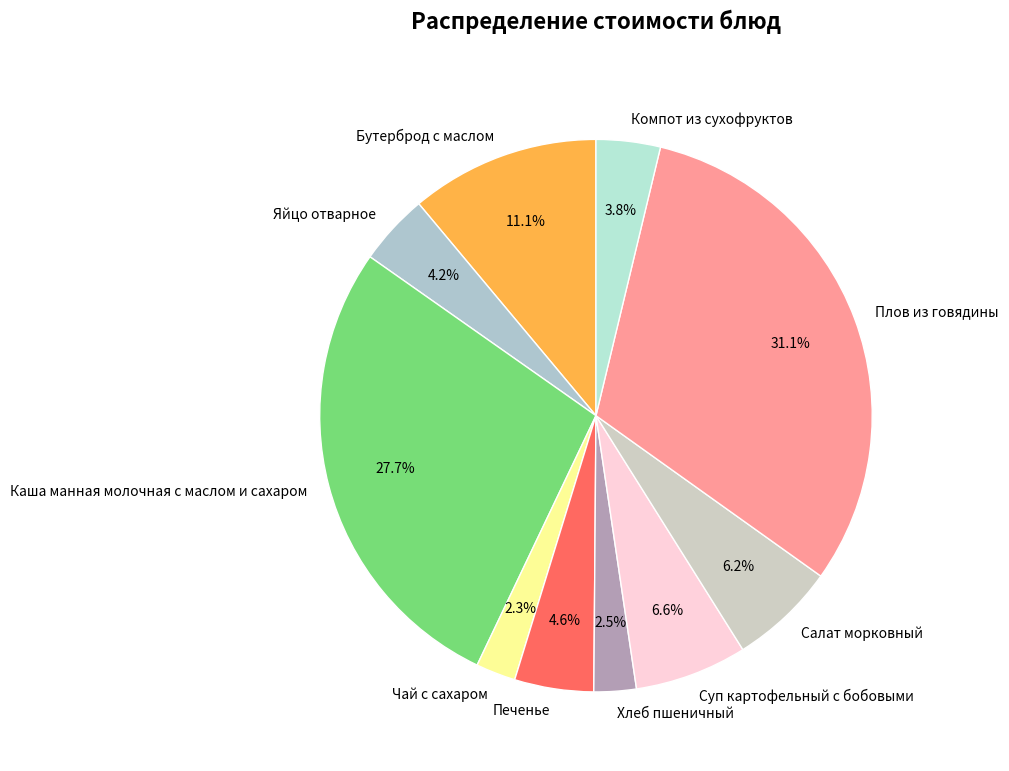

True or false: Плов из говядины accounts for 31% of the total.

True